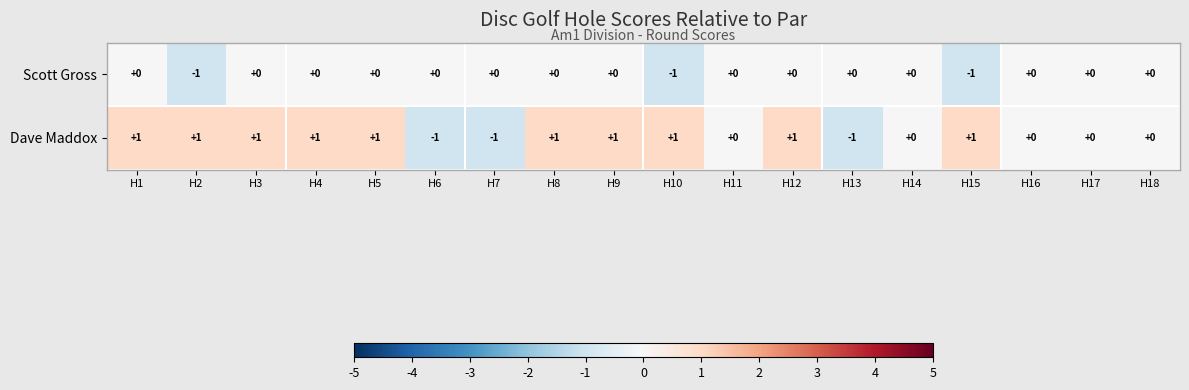

Between H5 and H13, which series saw the biggest shift?

Dave Maddox